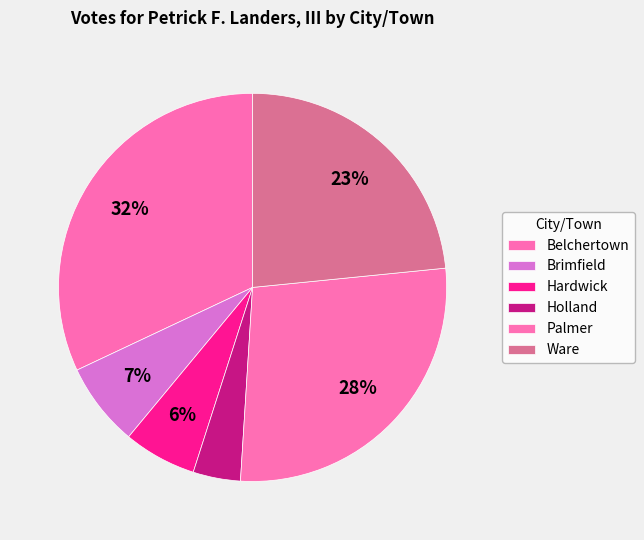

Count the number of slices in the pie.

6